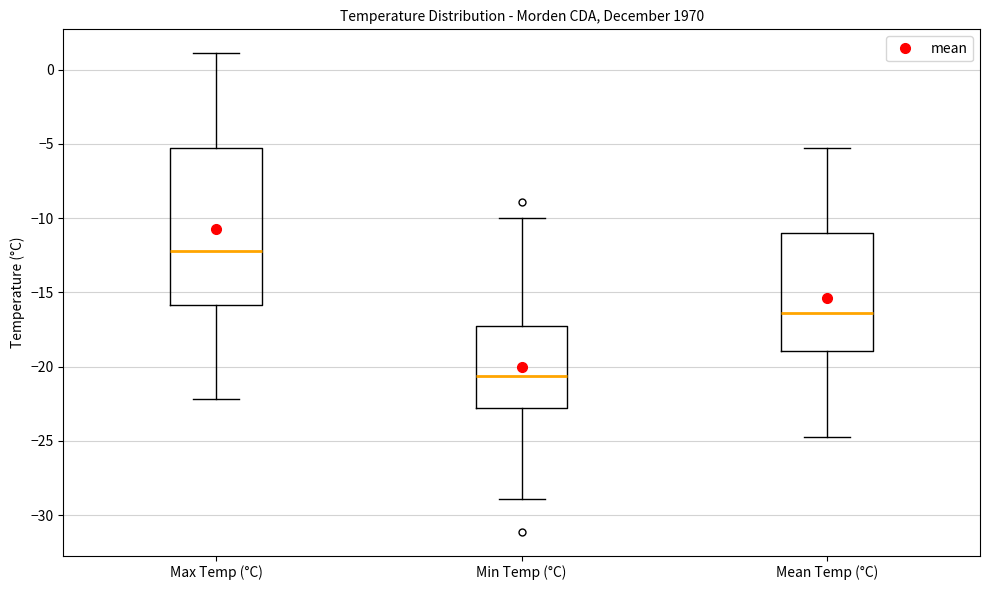

Which box's median line is the highest?

Max Temp (°C)